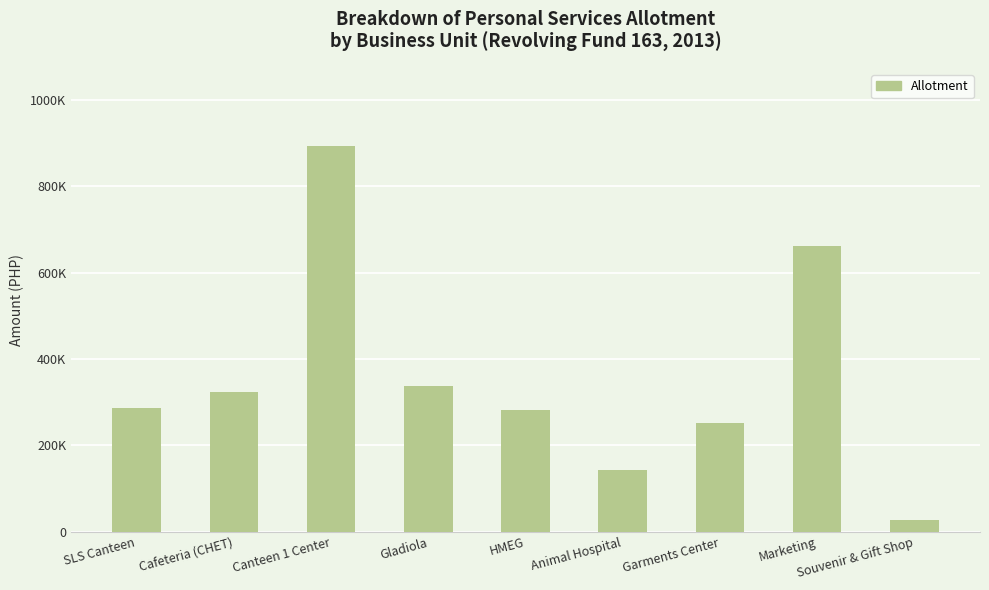

At which label does the data first exceed 287248?

Cafeteria (CHET)